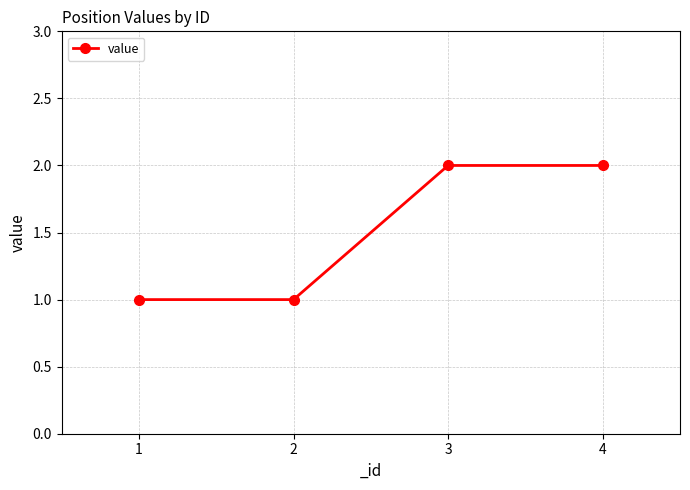

Does the chart have visible grid lines?

Yes